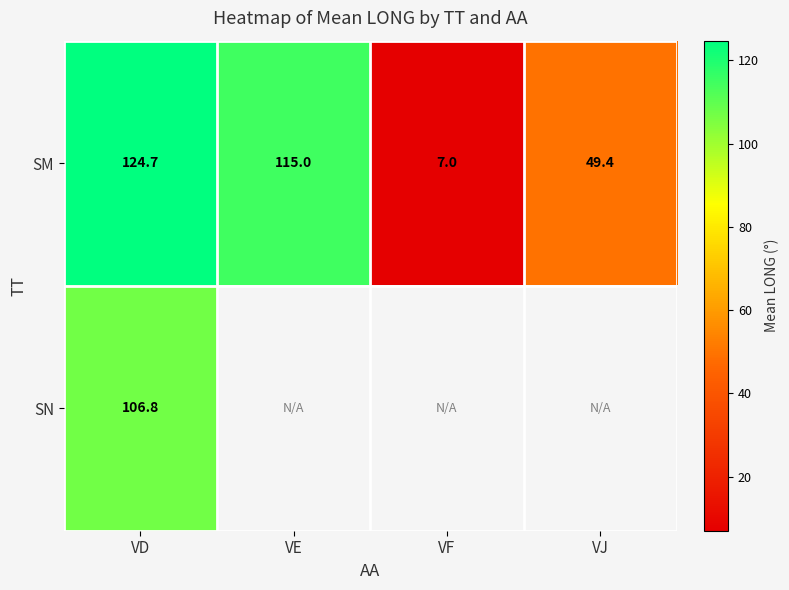

What is the maximum value shown in the chart?

124.7